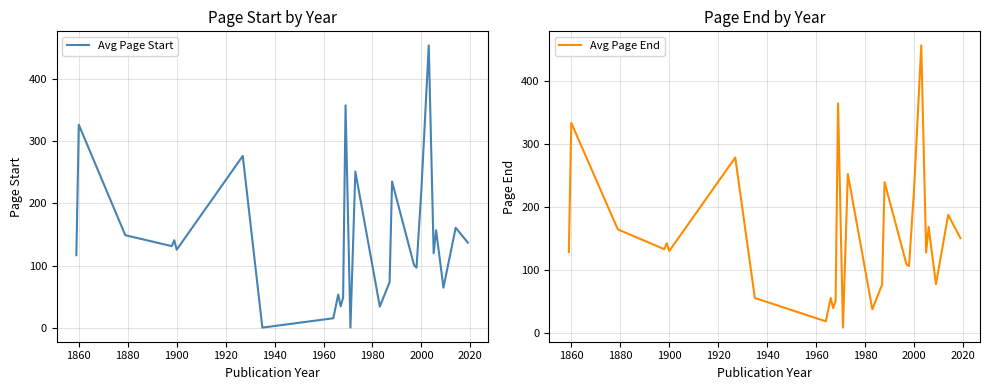

How many distinct data groups are displayed?

2